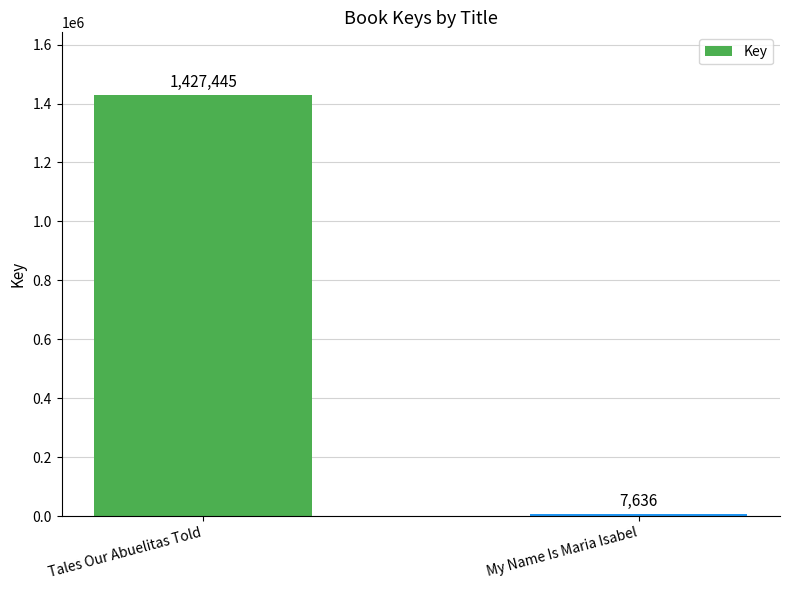

Rank the categories by value from lowest to highest.

My Name Is Maria Isabel, Tales Our Abuelitas Told